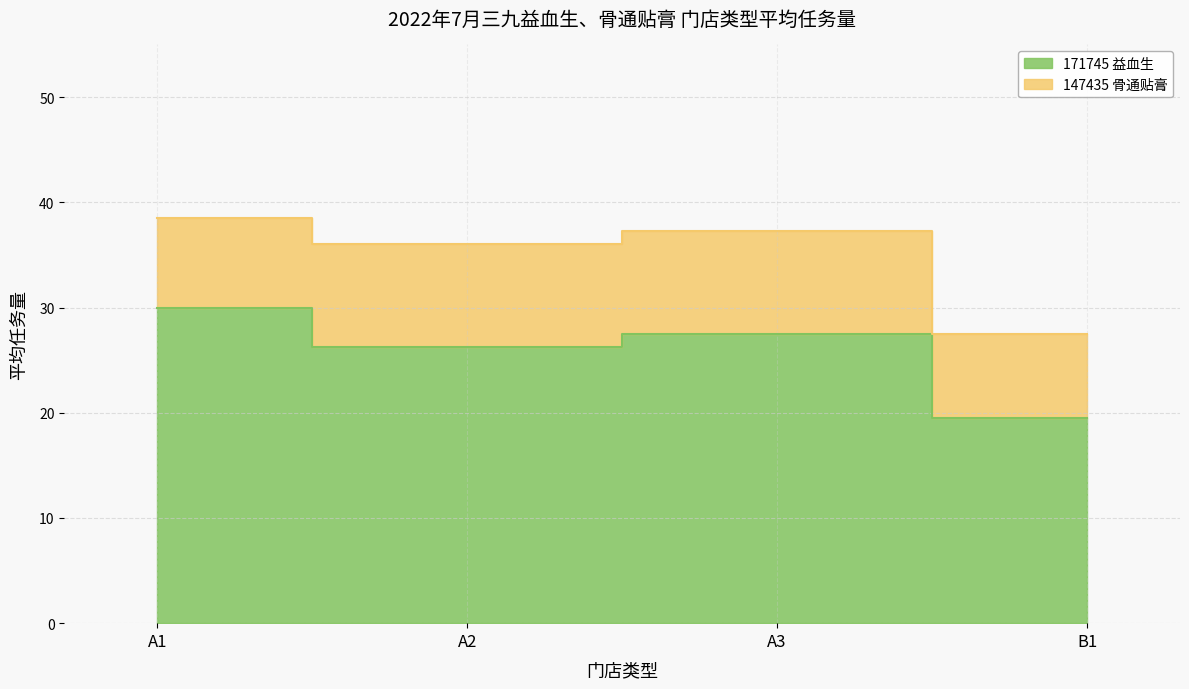

What is the smallest value displayed?

19.5